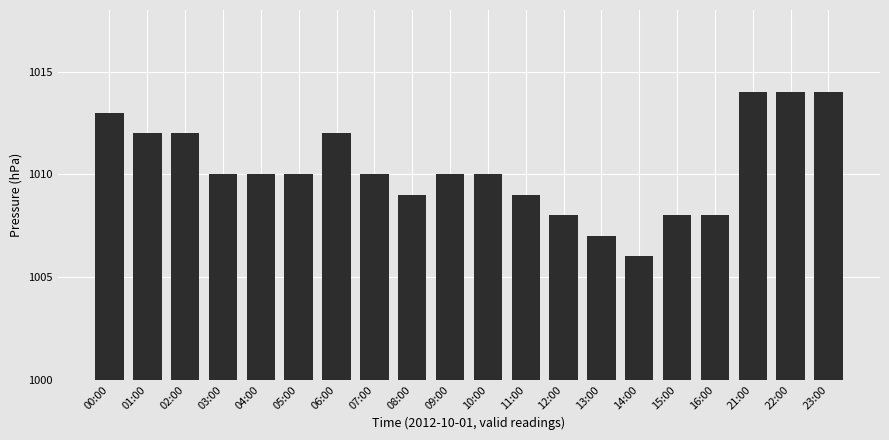

What is the change in value from 03:00 to 13:00?

-3